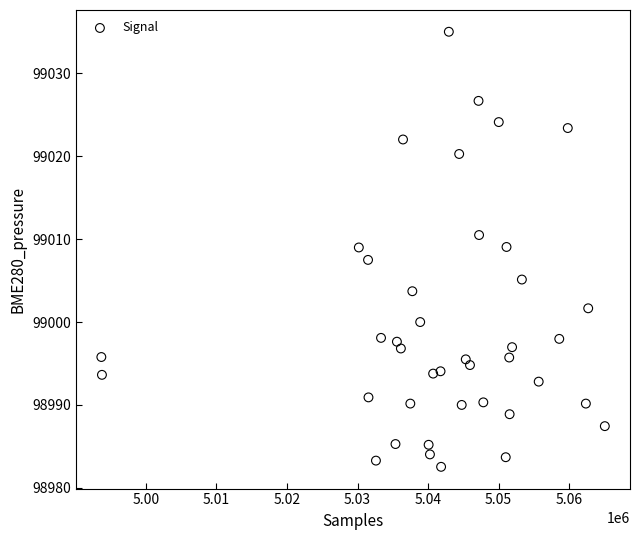

What is the range of X values (max minus min)?

71370.5